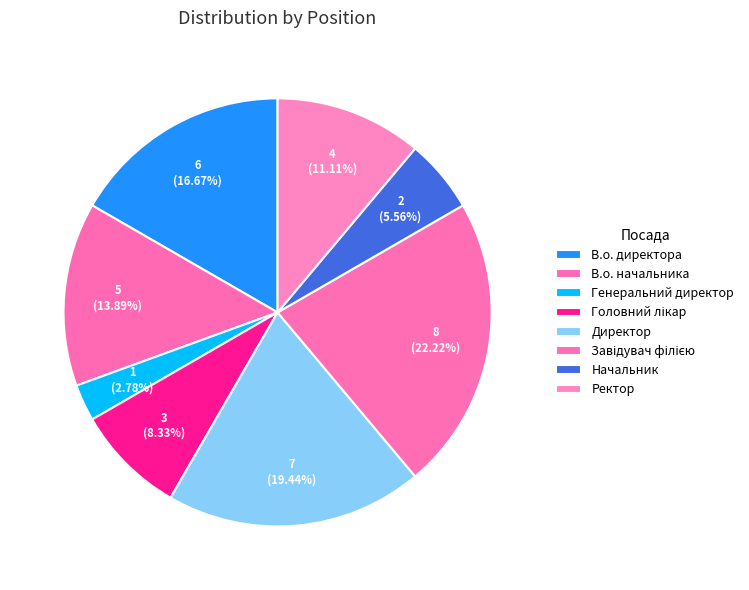

What is the smallest slice in the pie chart?

Генеральний директор